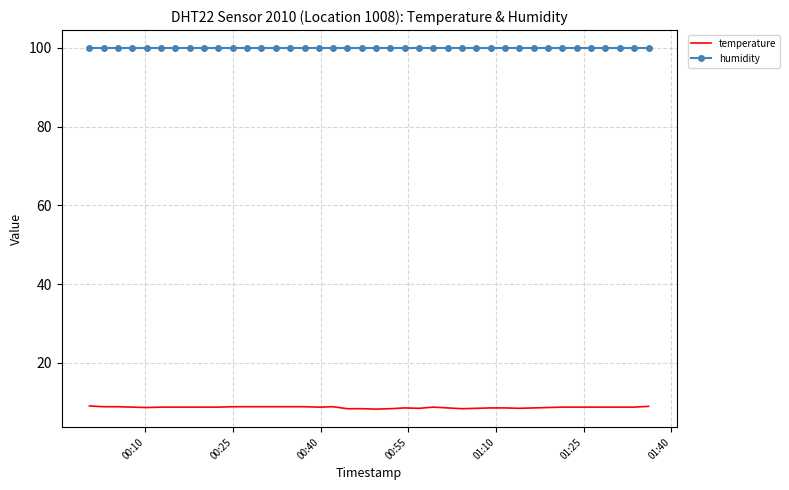

Rank the series by their maximum value, from highest to lowest.

humidity, temperature